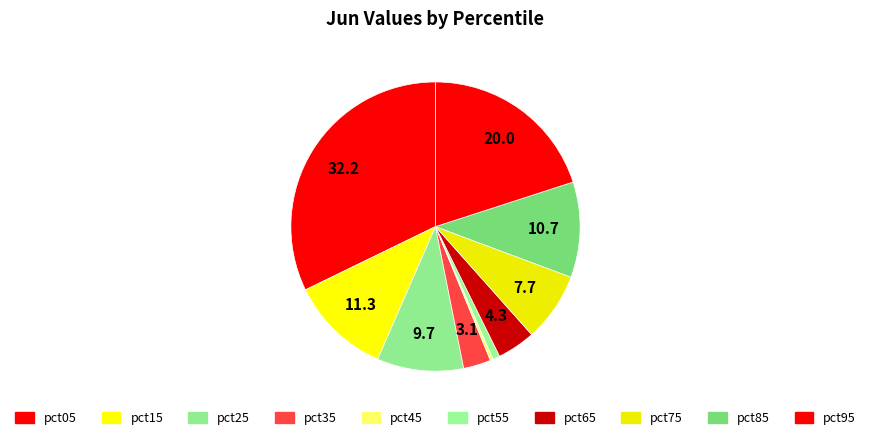

Which category has the biggest portion of the pie?

pct05